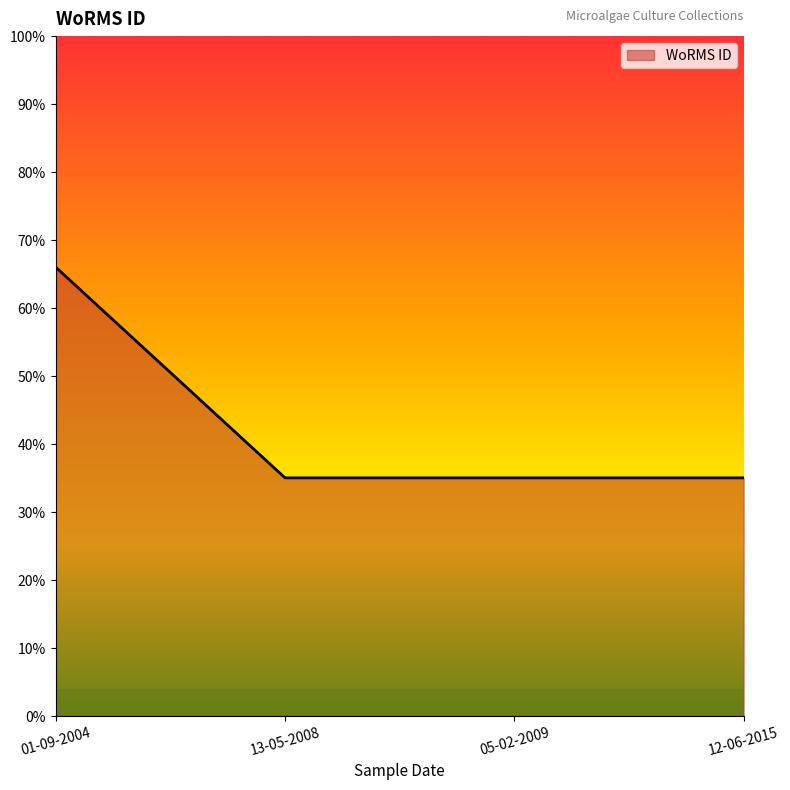

Which label corresponds to the largest value in the chart?

01-09-2004